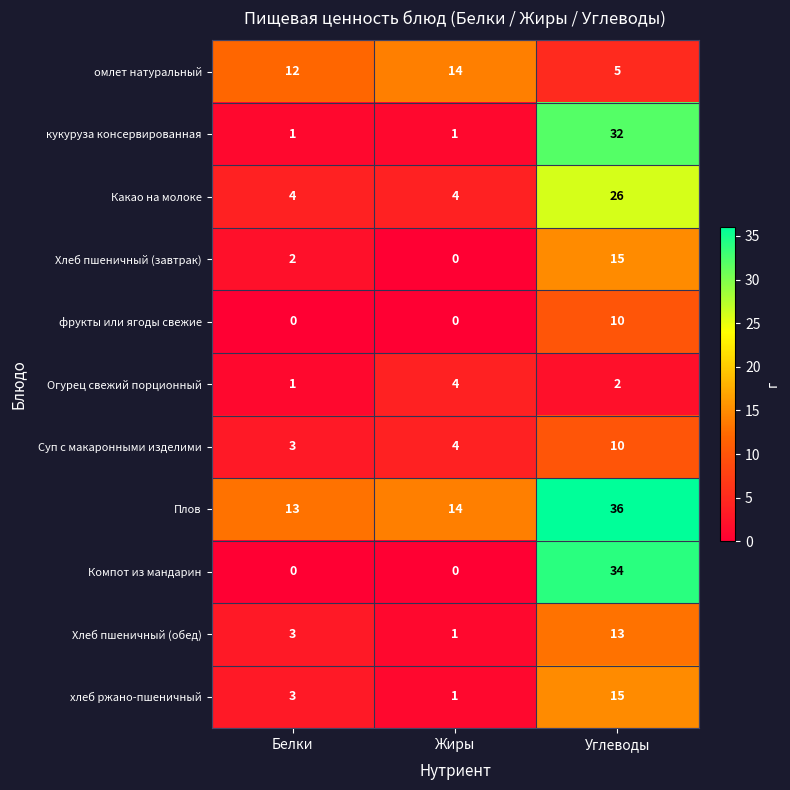

True or false: кукуруза консервированная has a value of 32 at Углеводы.

True